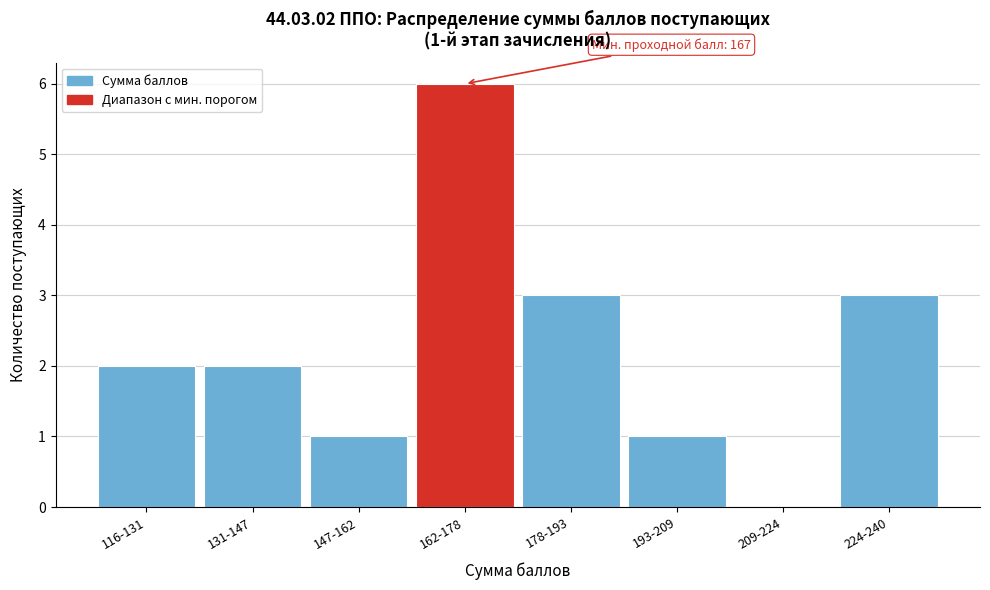

Reading left to right, list all the values displayed in this chart.

116-131=2	131-147=2	147-162=1	162-178=6	178-193=3	193-209=1	209-224=0	224-240=3